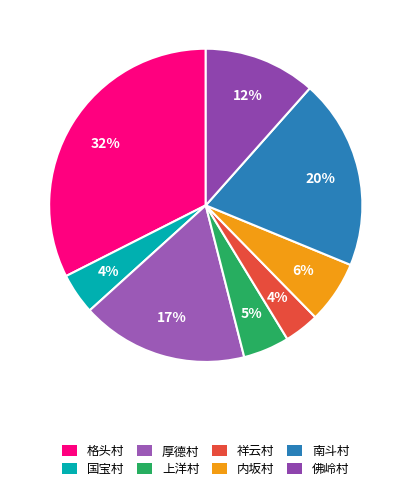

To the nearest percent, what portion does 南斗村 represent?

20%